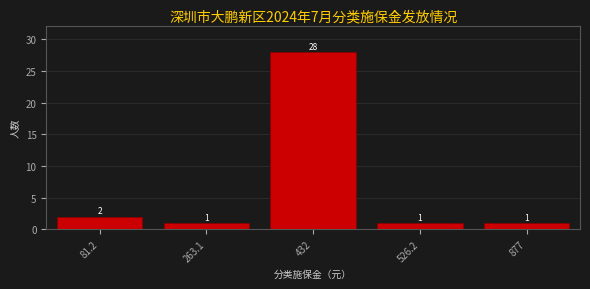

Reading left to right, transcribe all the data shown in this chart.

81.2=2	263.1=1	432=28	526.2=1	877=1